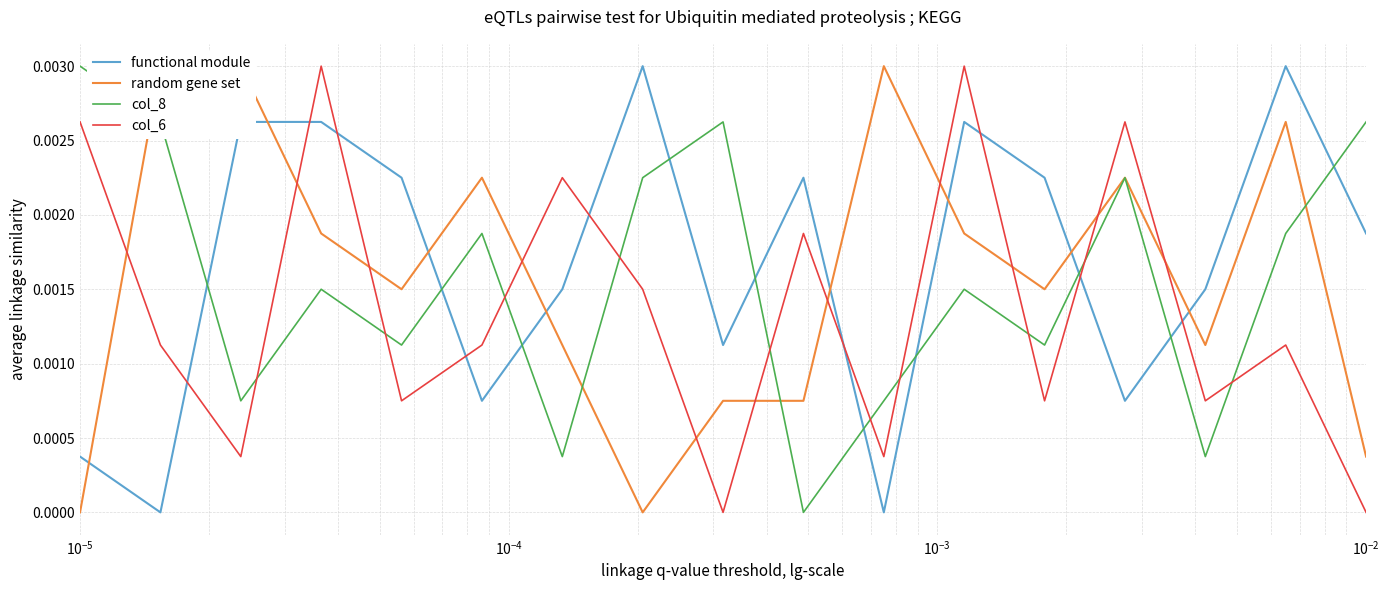

The col_8 series shows 0.0 at $\mathdefault{10^{-5}}$. True or false?

False